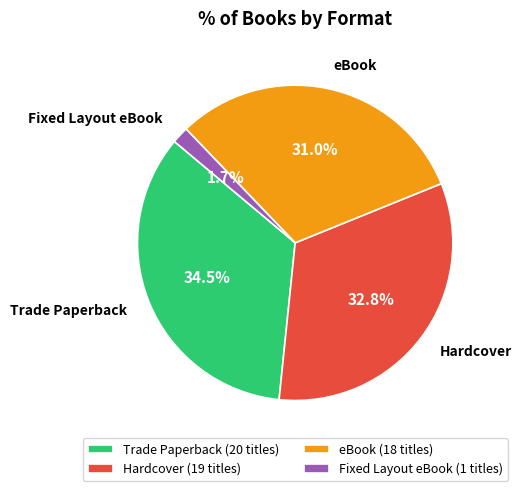

Is it true that Fixed Layout eBook is 2% of the pie?

True